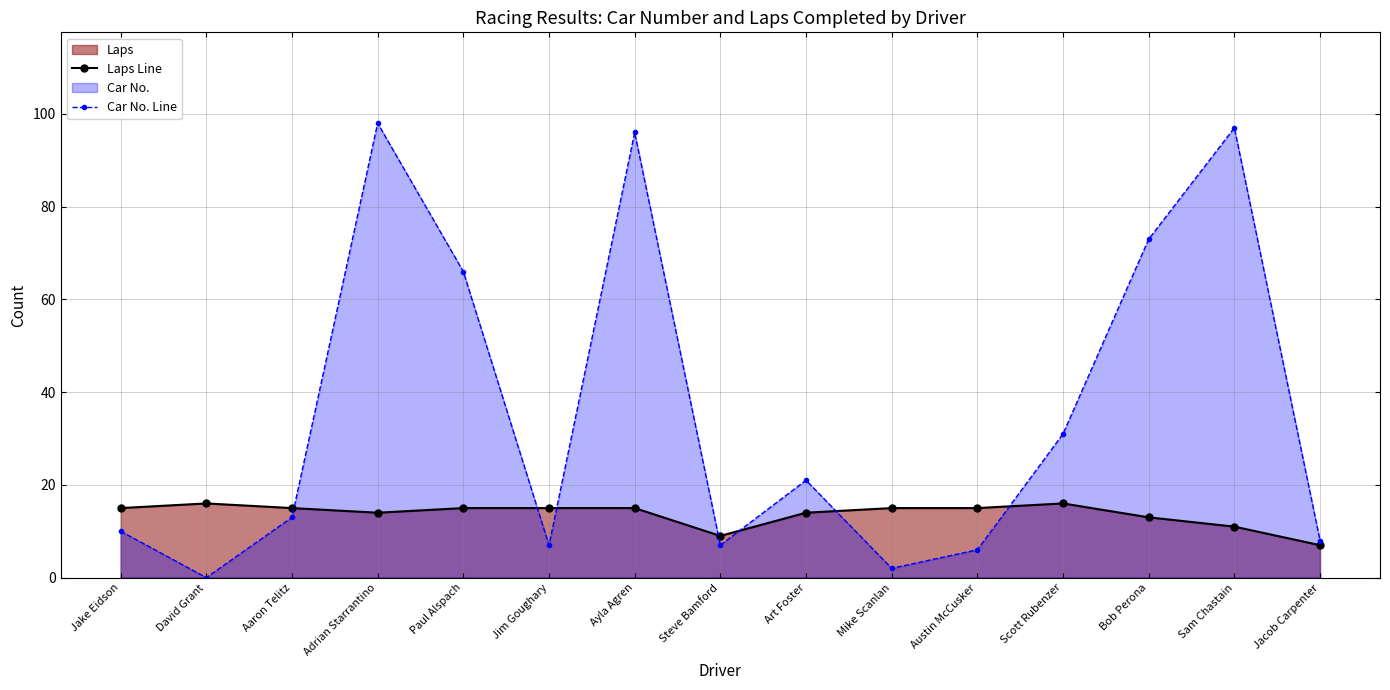

How many lines are shown in the chart?

2